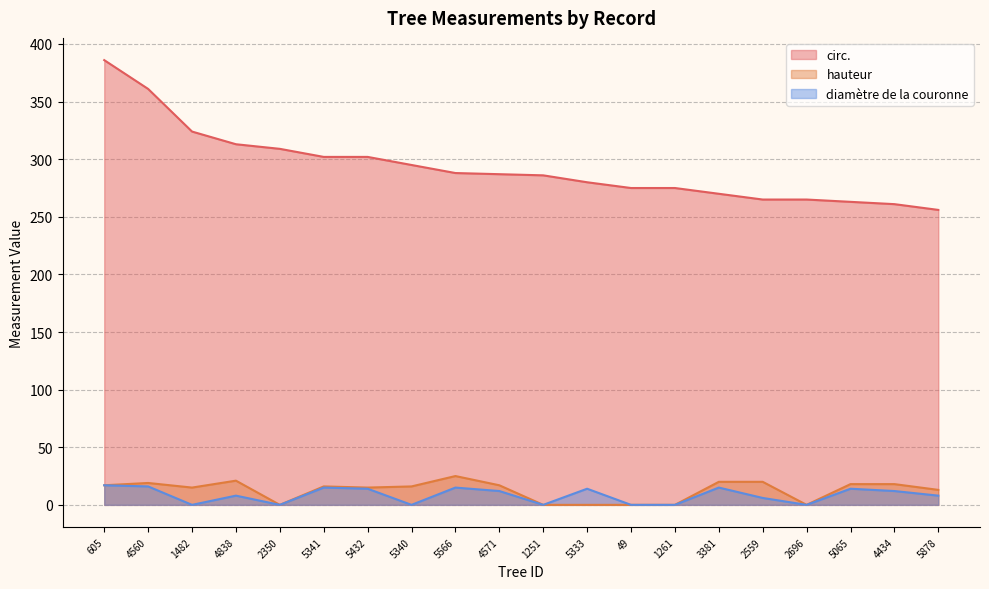

At how many categories does at least one series exceed 219?

20